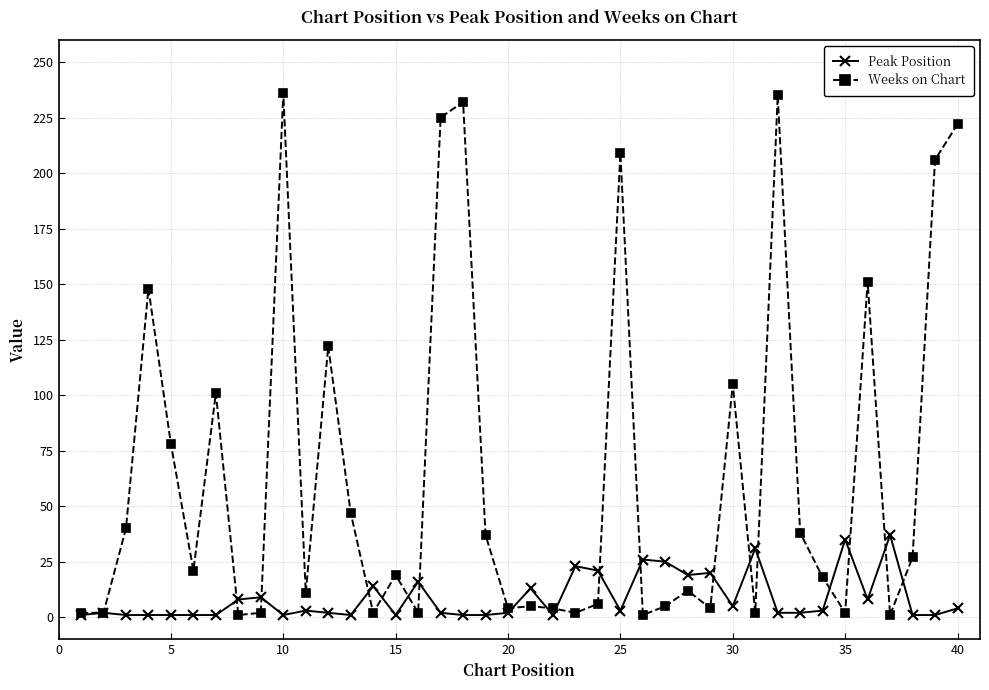

What is the maximum value shown in the chart?

236